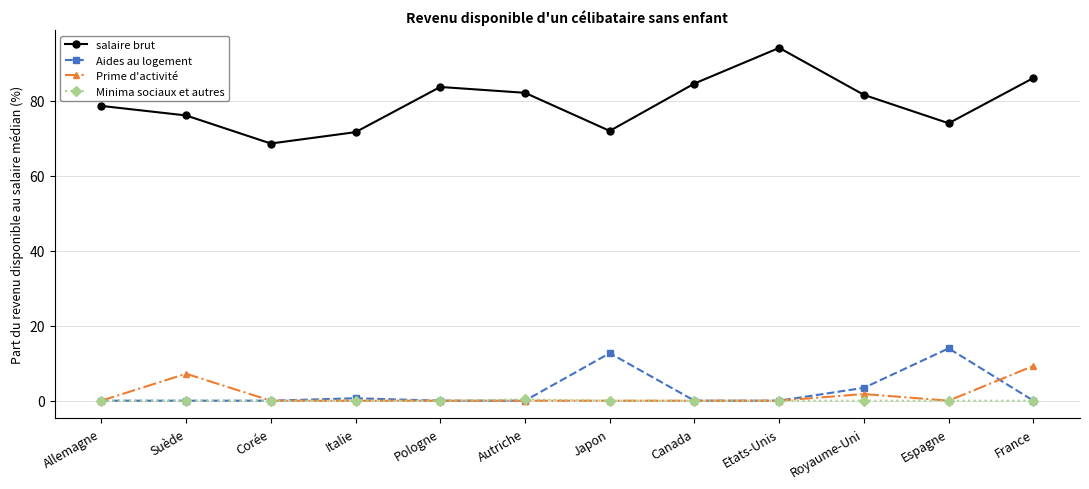

True or false: salaire brut and Prime d'activité cross at least once.

False